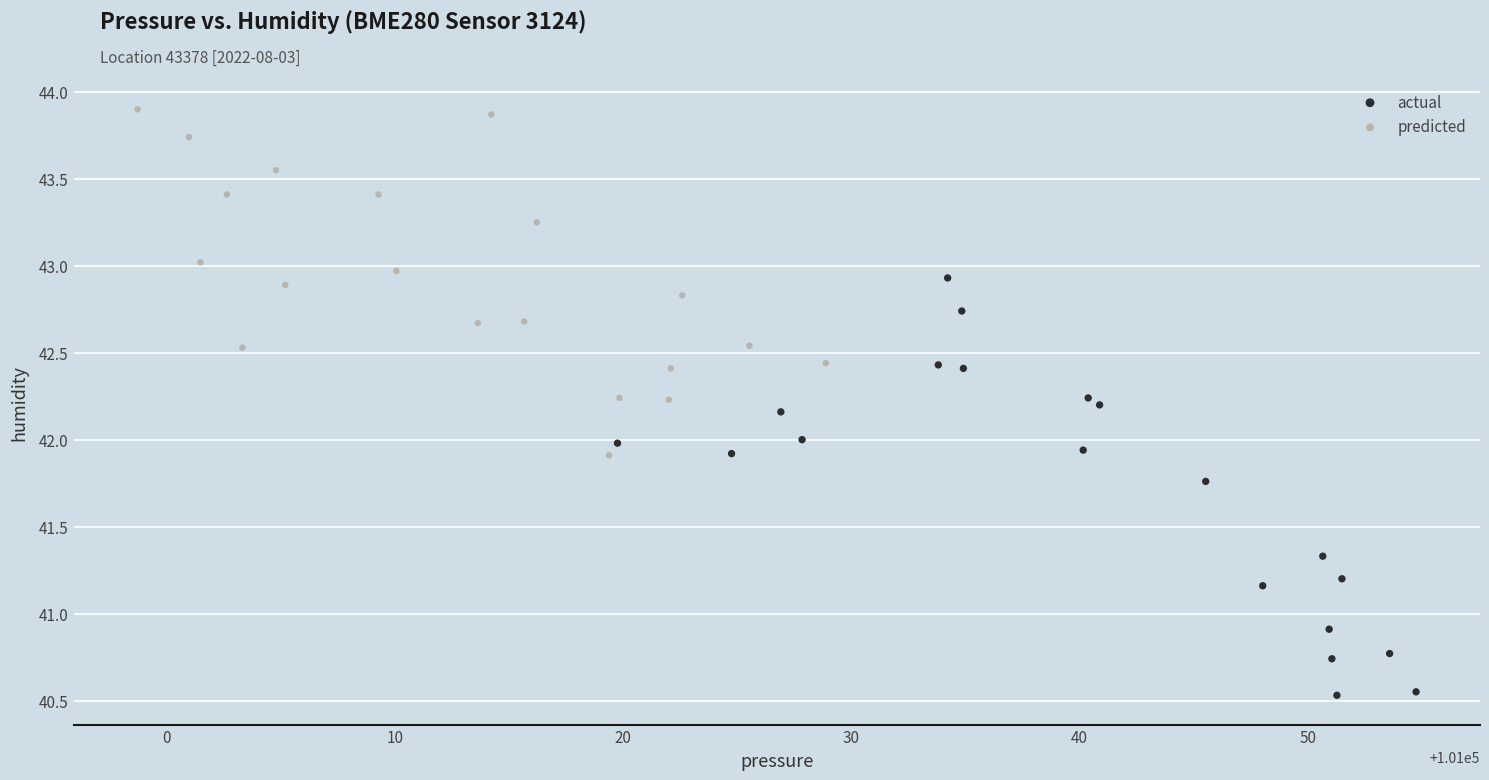

Which series contains the highest Y value?

predicted